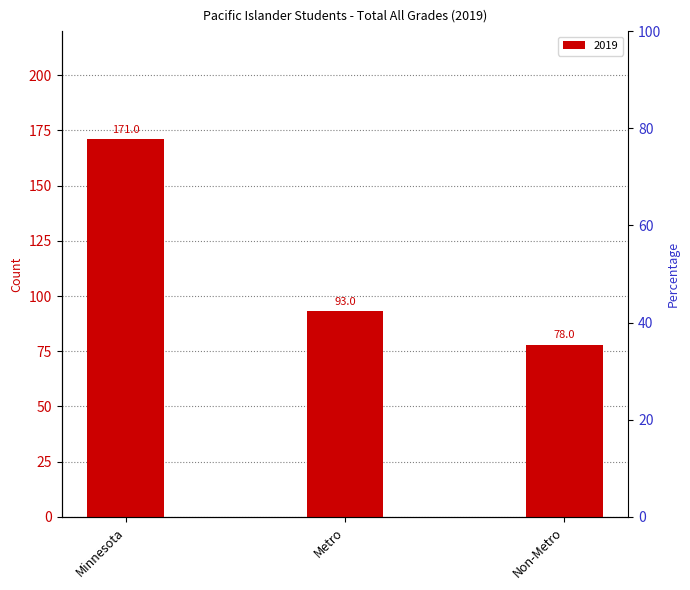

What is the label of the 2nd bar from the right?

Metro